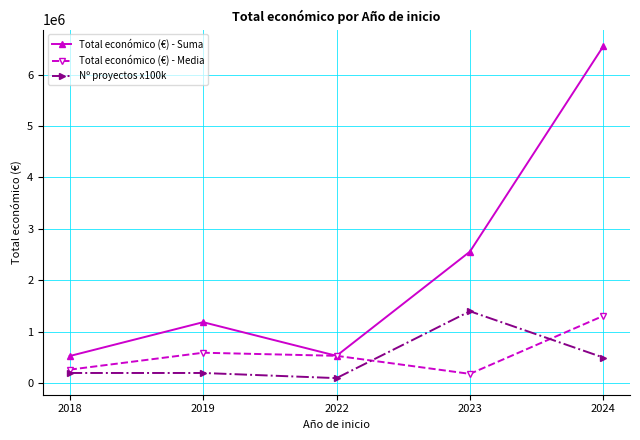

Which series has the largest range (max minus min)?

Total económico (€) - Suma